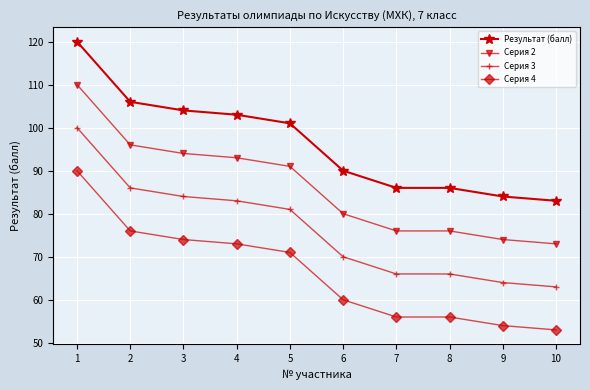

What is the difference between the highest and lowest values at 5?

30